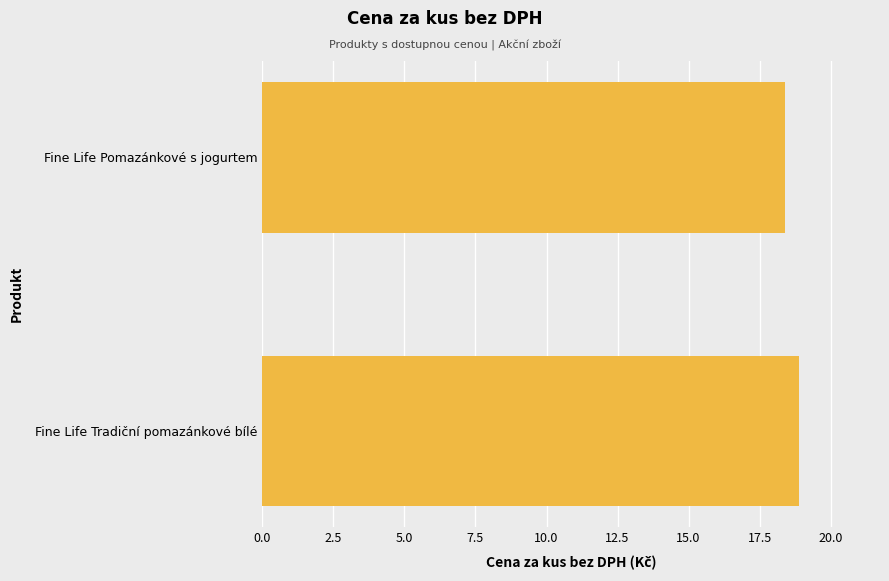

How many values are between 18 and 19?

2